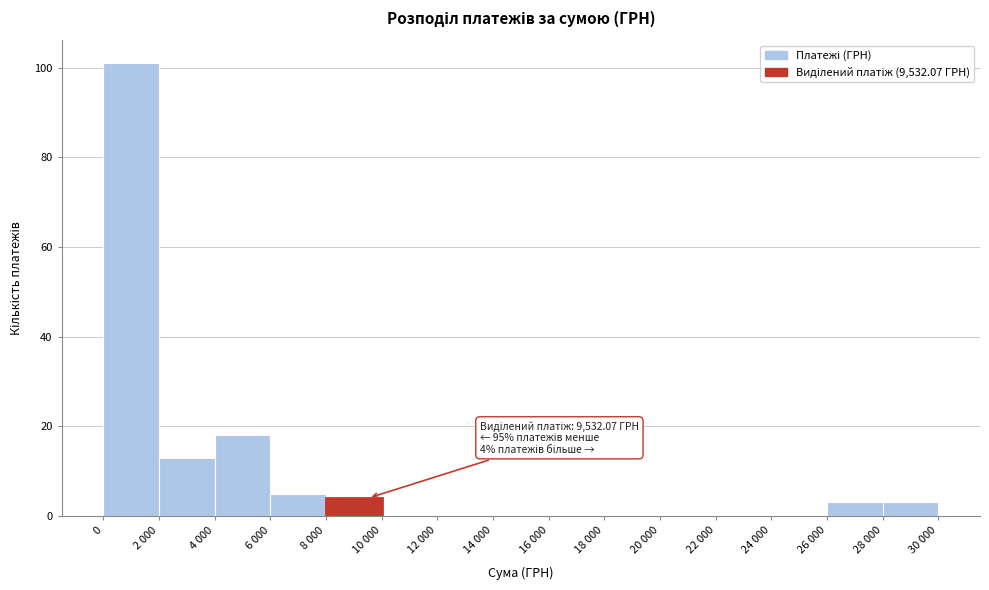

Reading left to right, extract all data points from this chart.

0=101	2 000=13	4 000=18	6 000=5	8 000=4	10 000=0	12 000=0	14 000=0	16 000=0	18 000=0	20 000=0	22 000=0	24 000=0	26 000=3	28 000=3